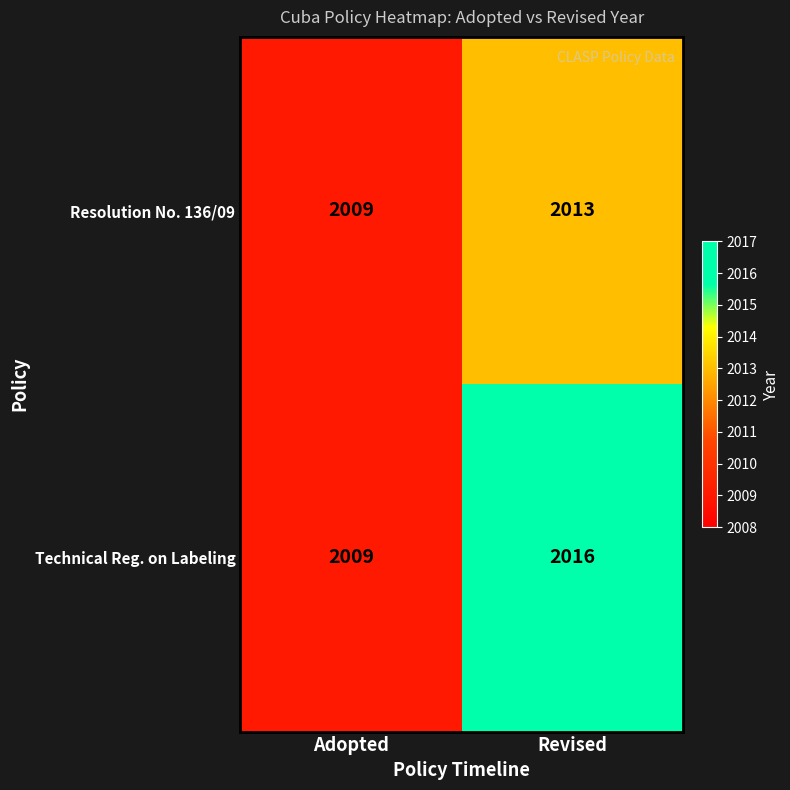

Reading left to right, transcribe all the data shown in this chart.

Resolution No. 136/09: 2009	2013
Technical Reg. on Labeling: 2009	2016